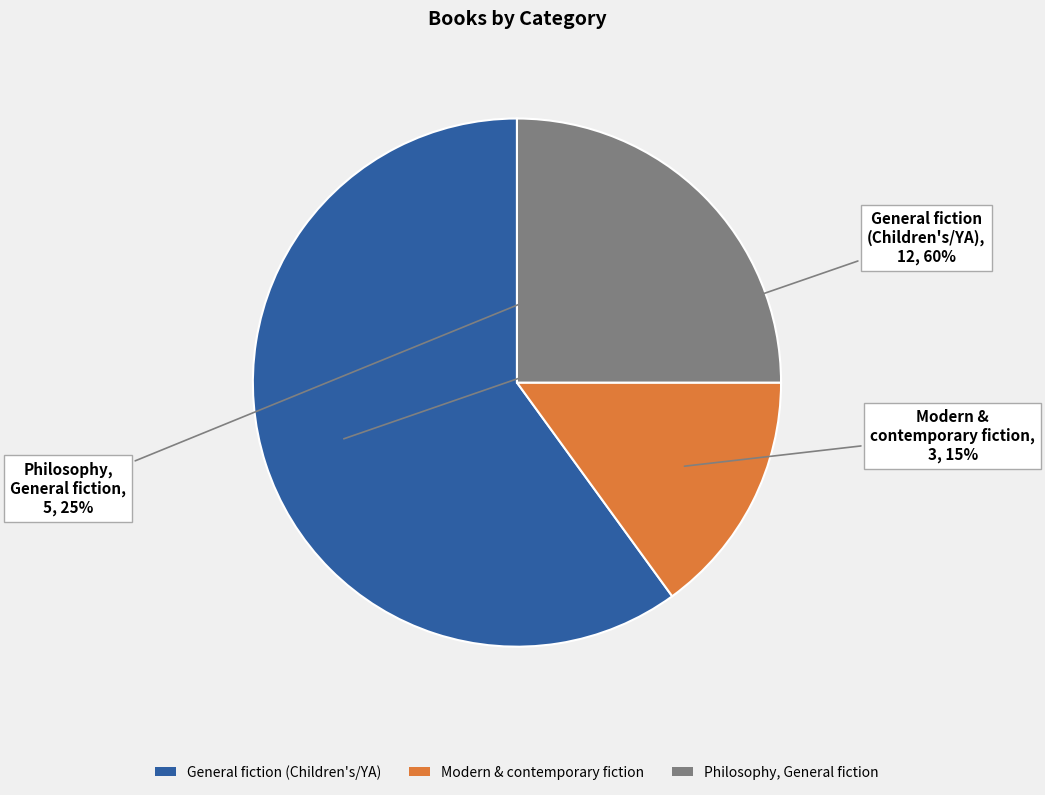

To the nearest percent, what is the difference between the largest and smallest slice percentages?

45%